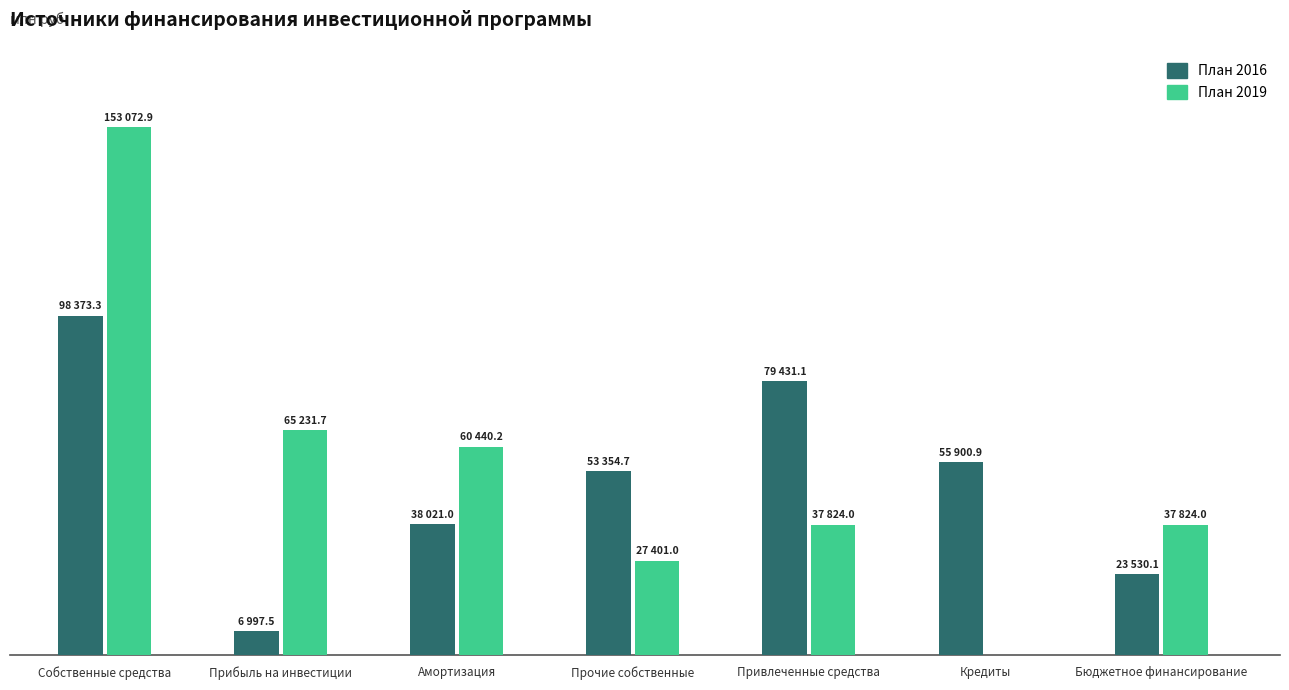

The План 2019 series shows 153072.9 at Собственные средства. True or false?

True